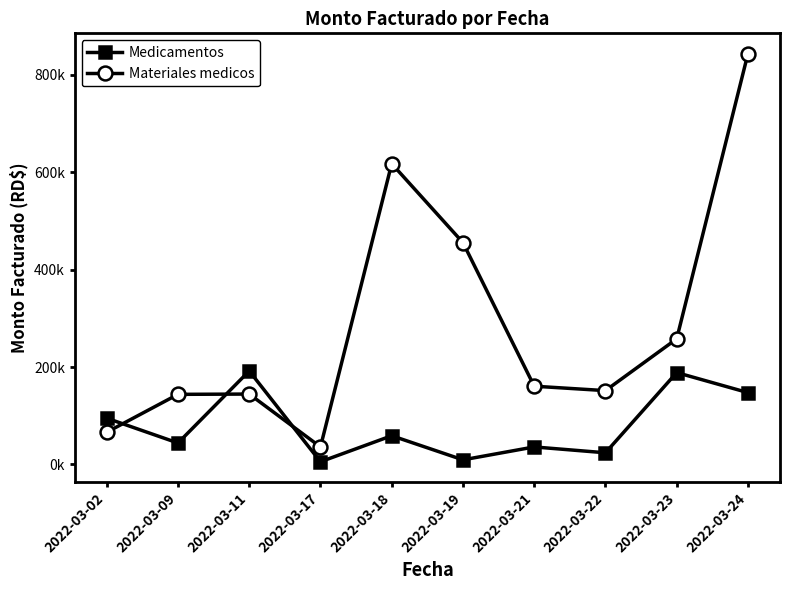

What are all the series names shown in the legend?

Medicamentos, Materiales medicos